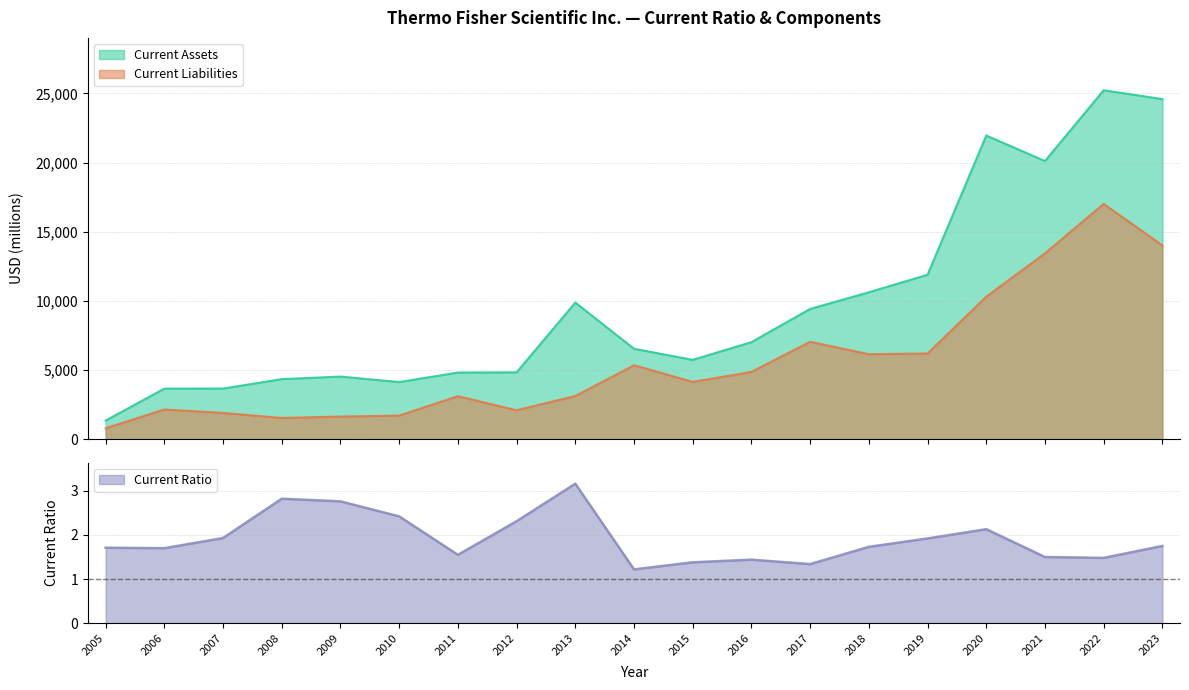

Rank the categories by Current Assets value from highest to lowest.

2022, 2023, 2020, 2021, 2019, 2018, 2013, 2017, 2016, 2014, 2015, 2012, 2011, 2009, 2008, 2010, 2007, 2006, 2005